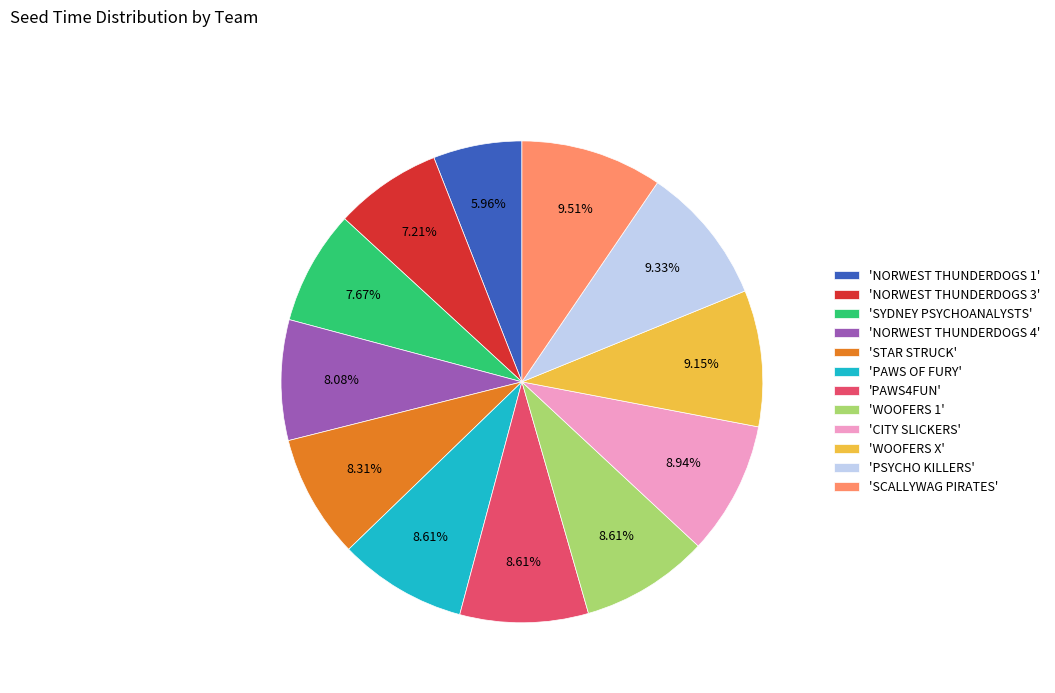

Approximately how many times larger is the value at 'WOOFERS 1' compared to 'PAWS4FUN'?

1.0